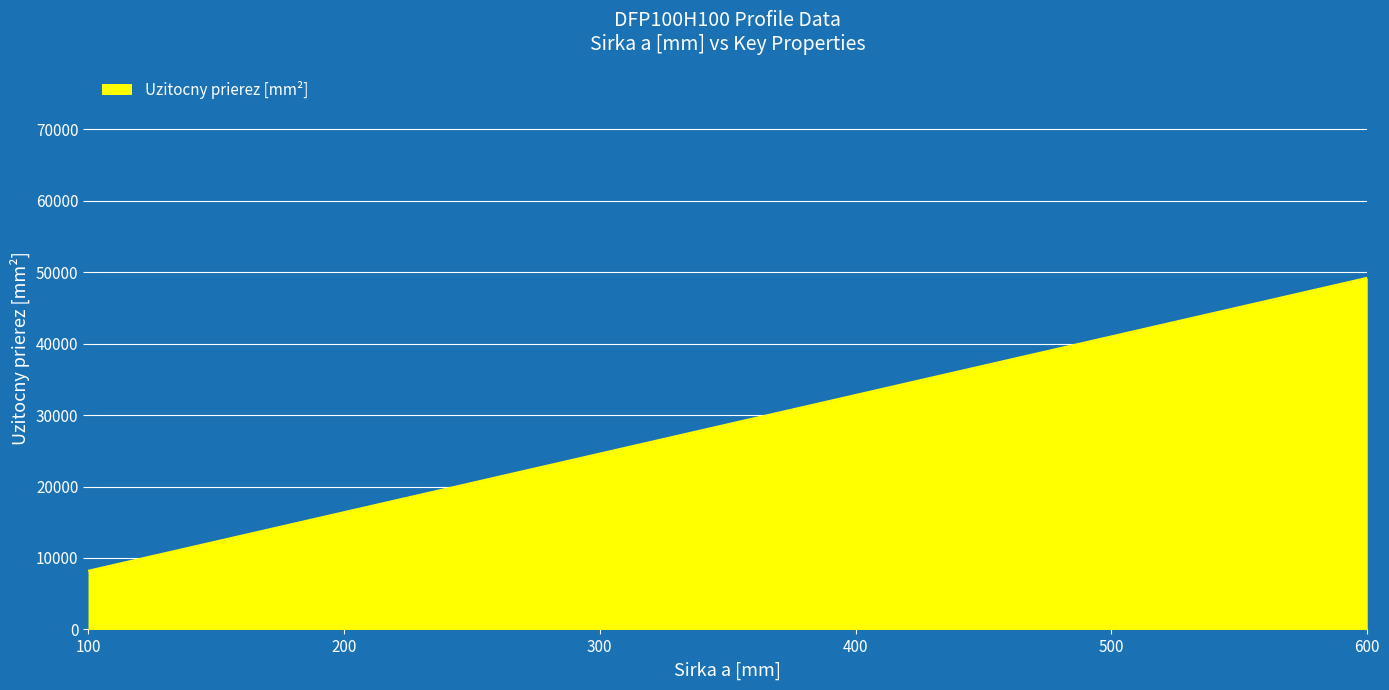

Is it true that the value at 500 is 41000?

True